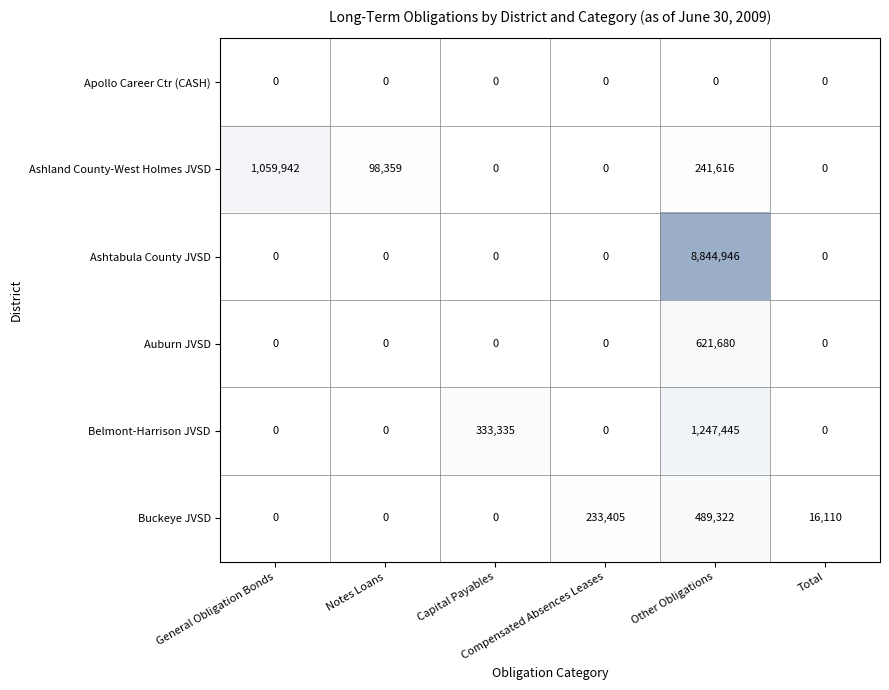

How many data points does each series have?

6